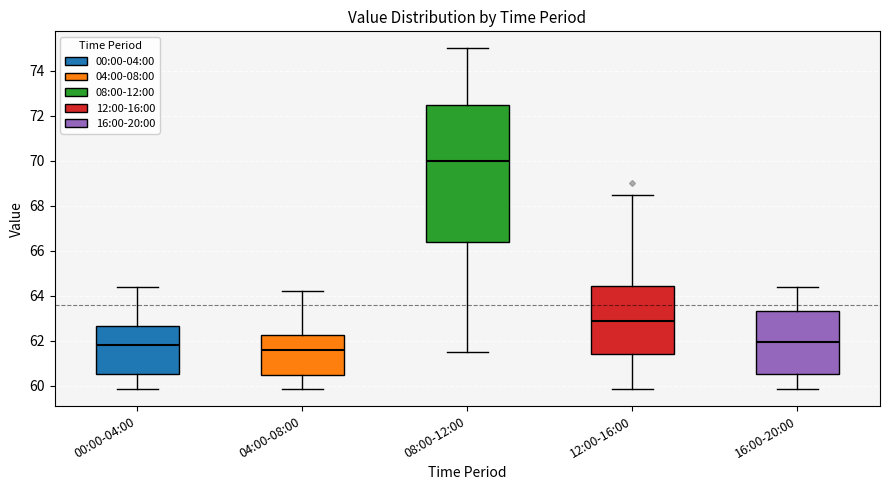

Which box's median line is the highest?

08:00-12:00